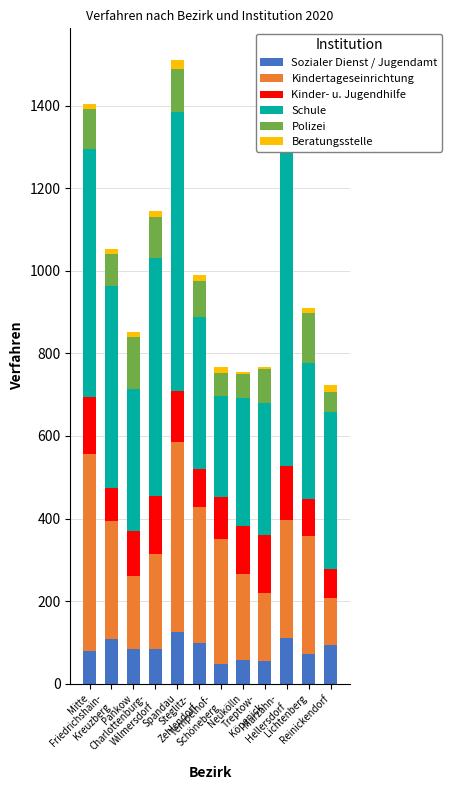

How many values in the Kinder- u. Jugendhilfe series exceed 116?

5